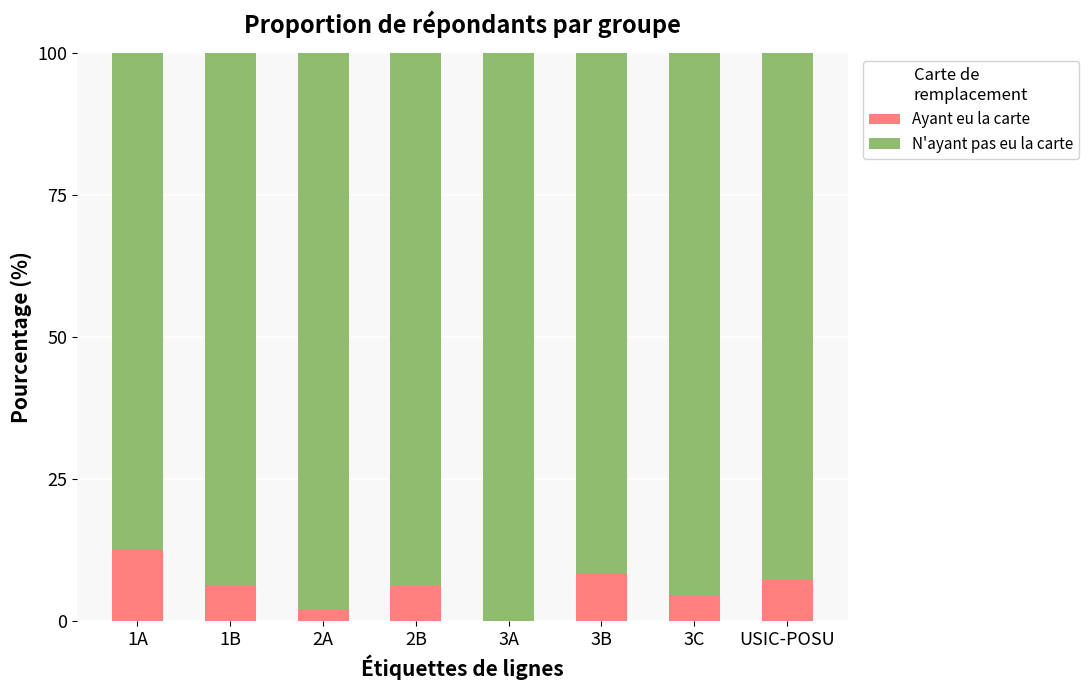

What is the sum of all Ayant eu la carte values?

47.3